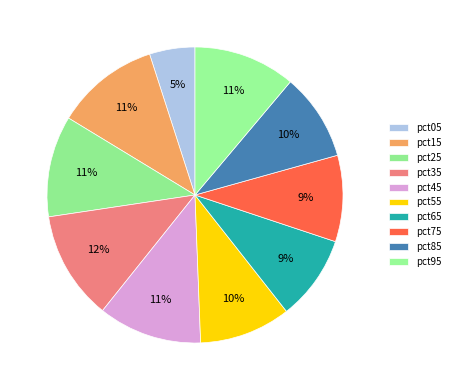

Count the number of slices in the pie.

10